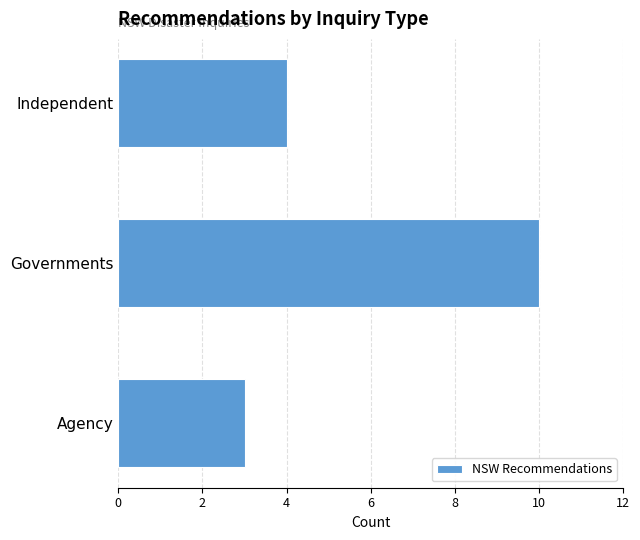

List the labels in order of value, largest first.

Governments, Independent, Agency